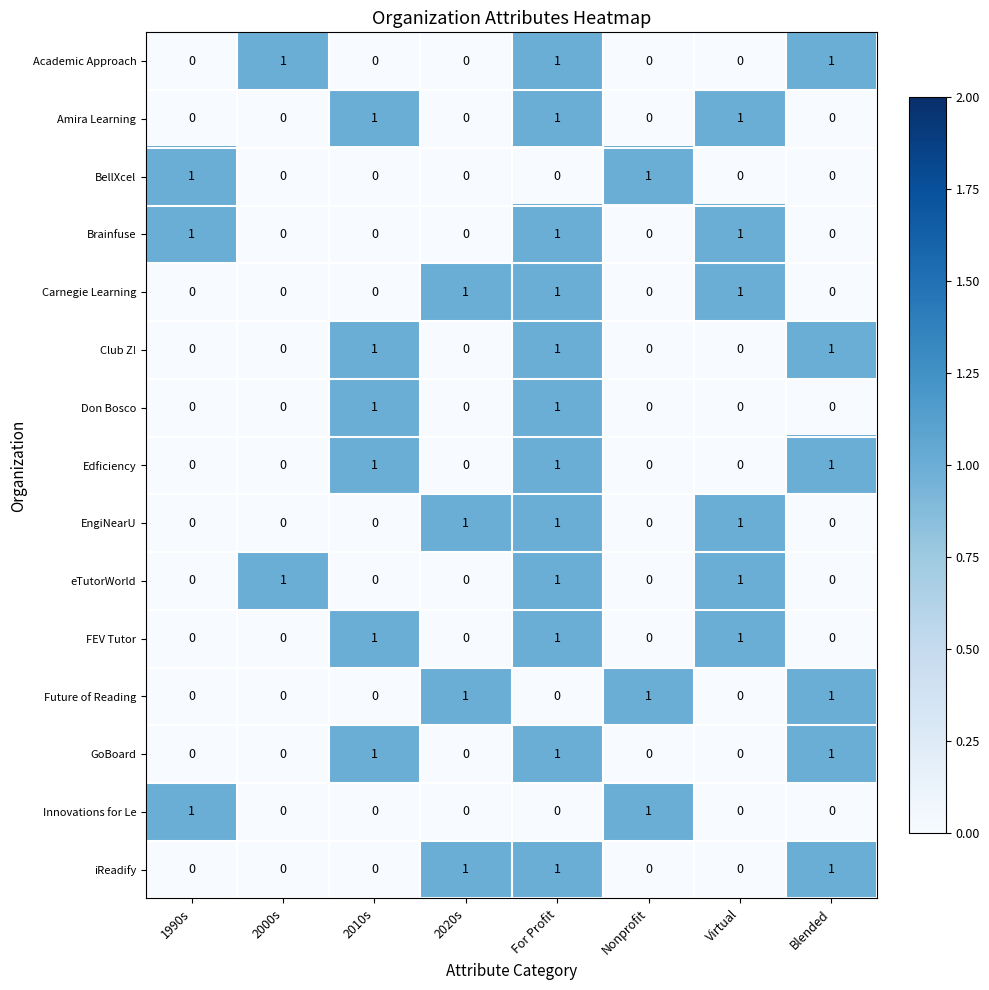

How many categories are shown in the chart?

8